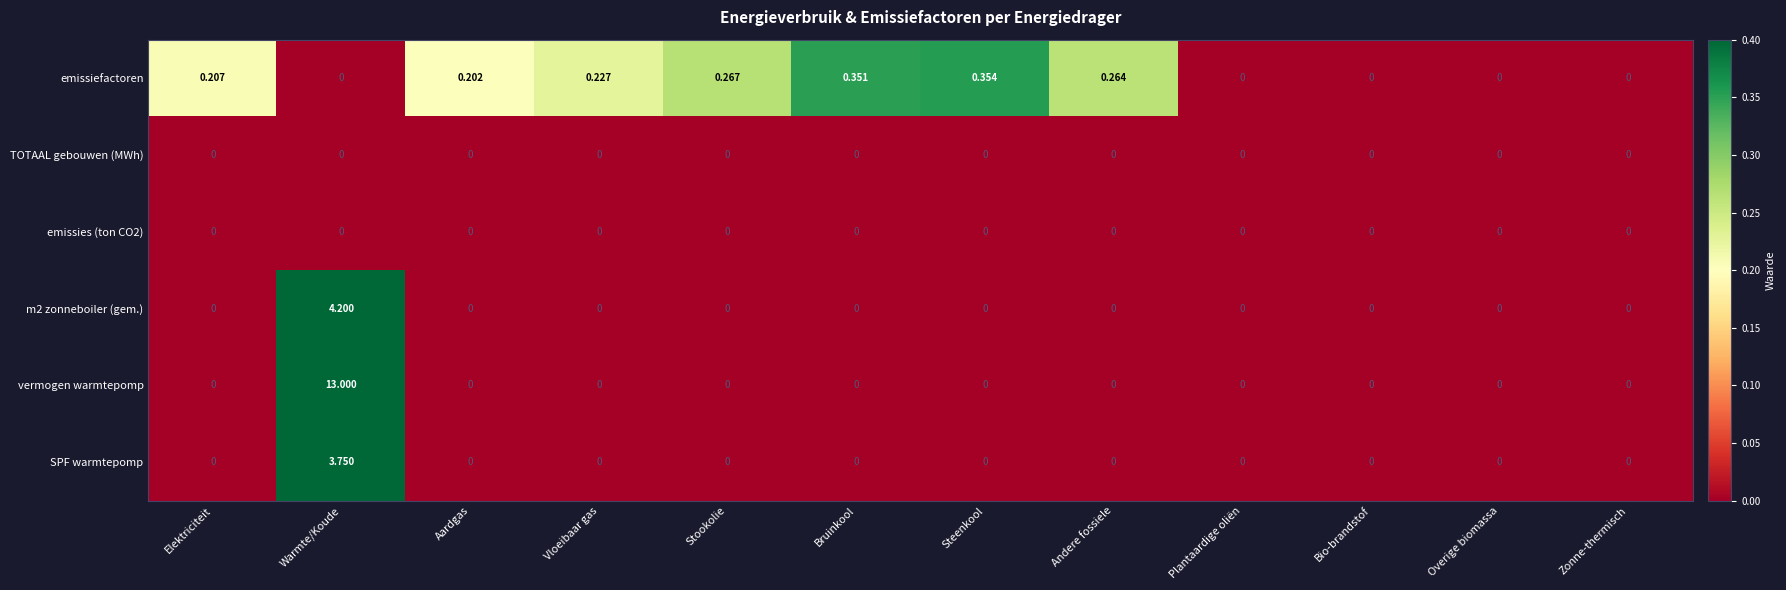

Which series changed the most between Stookolie and Andere fossiele?

emissiefactoren